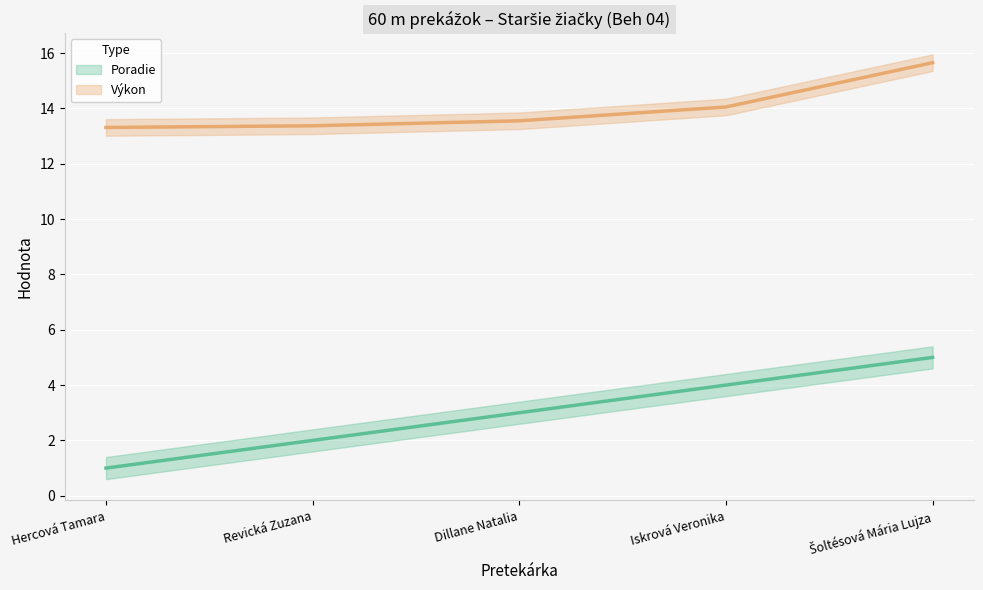

Which series has the largest total across all categories?

Výkon